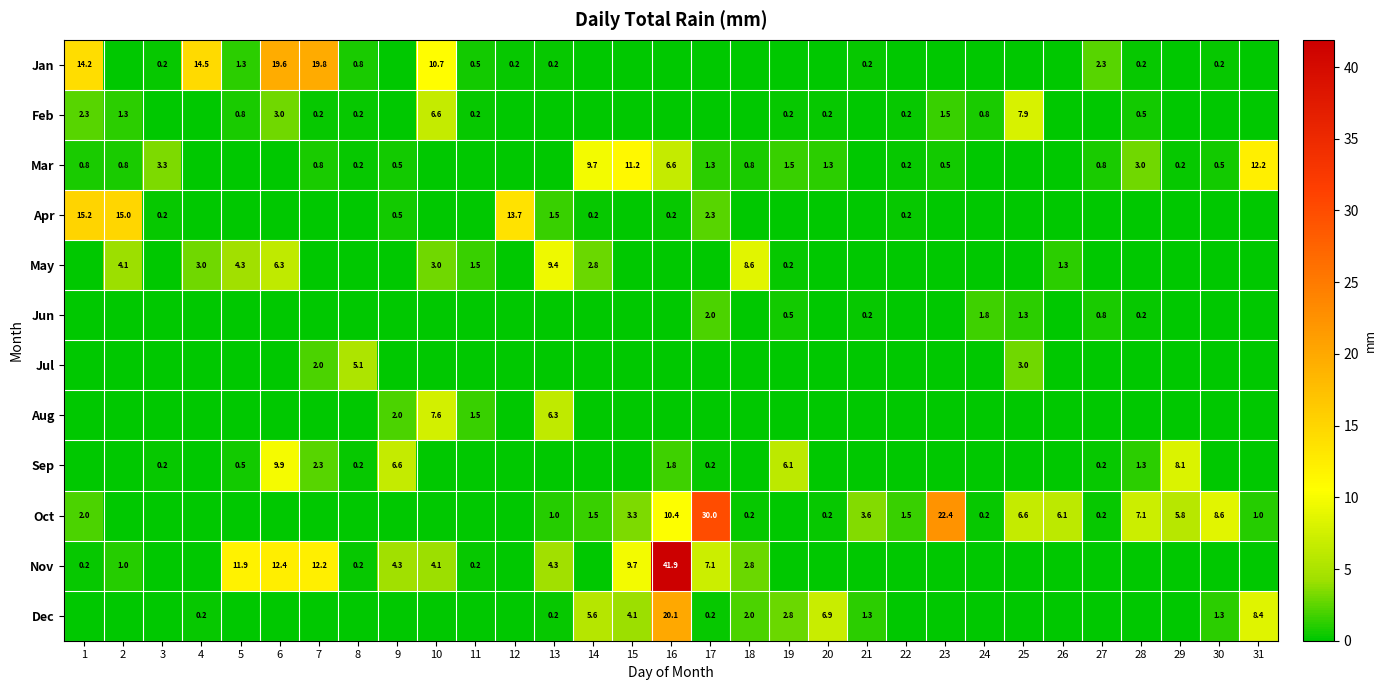

What is the sum of the Oct values at 29 and 13?

6.8